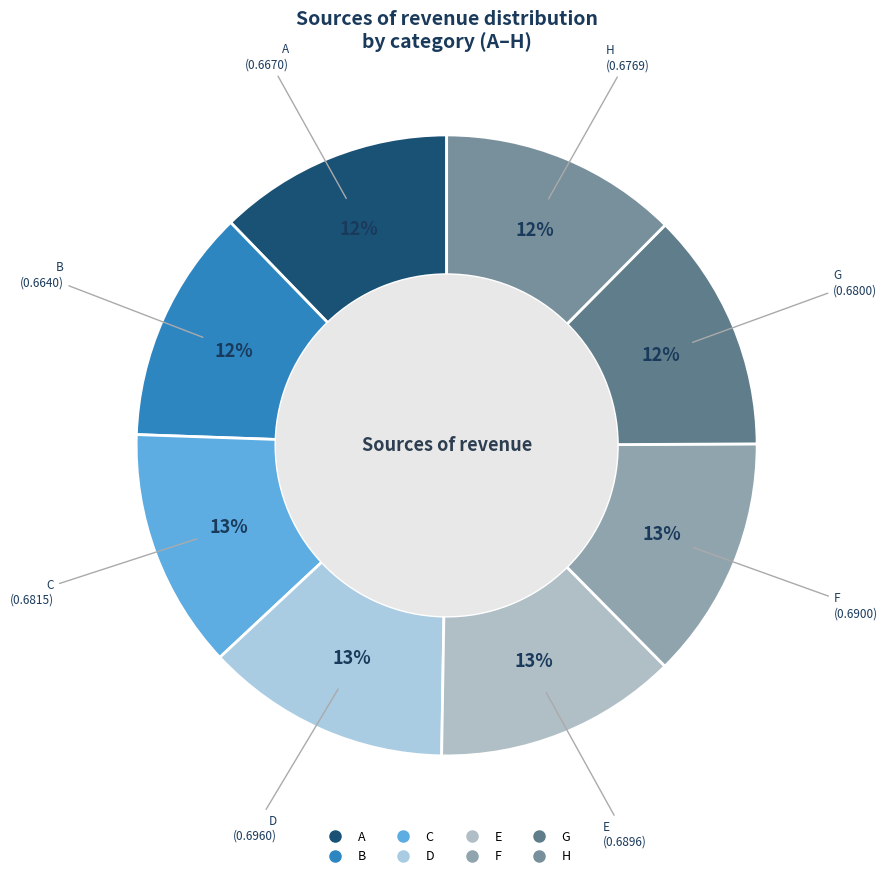

Is it true that F is 13% of the pie?

True